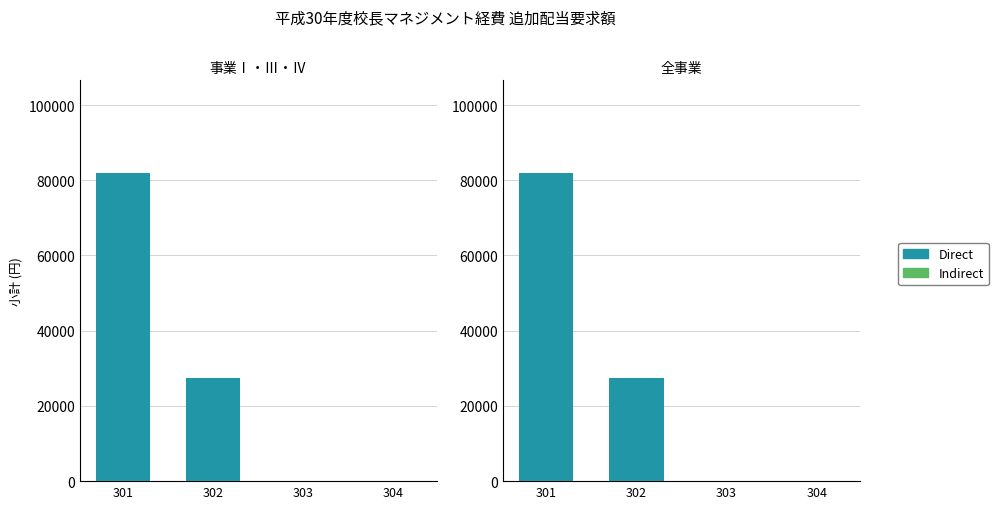

Between 303 and 302, which is larger?

302